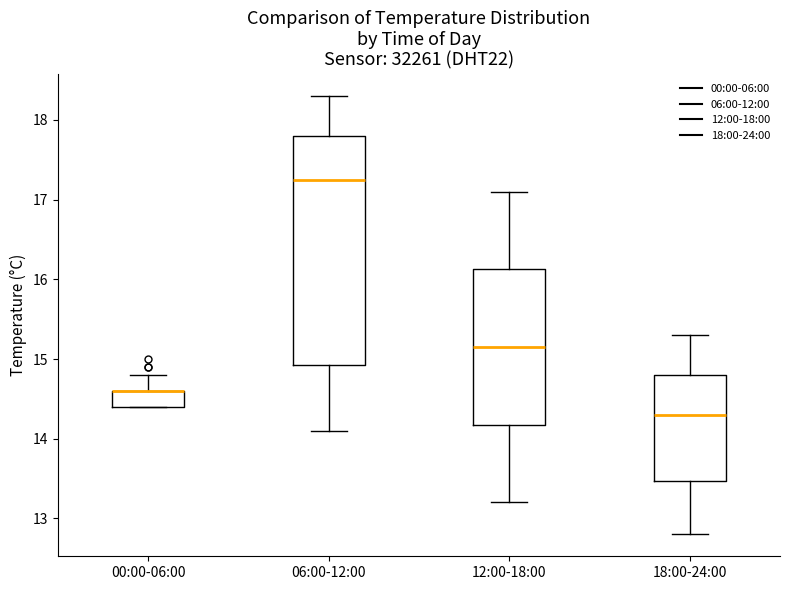

Reading left to right, read every box against the y-axis: the position of its median line, the range the box covers, and the ends of its whiskers. The values are not printed on the chart, so give them approximately, as read against the axis.

00:00-06:00: median 14.6 (drawn on the box's upper edge), box 14.4 to 14.6, whiskers 14.4 to 14.8
06:00-12:00: median 17.3, box 14.9 to 17.8, whiskers 14.1 to 18.3
12:00-18:00: median 15.2, box 14.2 to 16.1, whiskers 13.2 to 17.1
18:00-24:00: median 14.3, box 13.5 to 14.8, whiskers 12.8 to 15.3